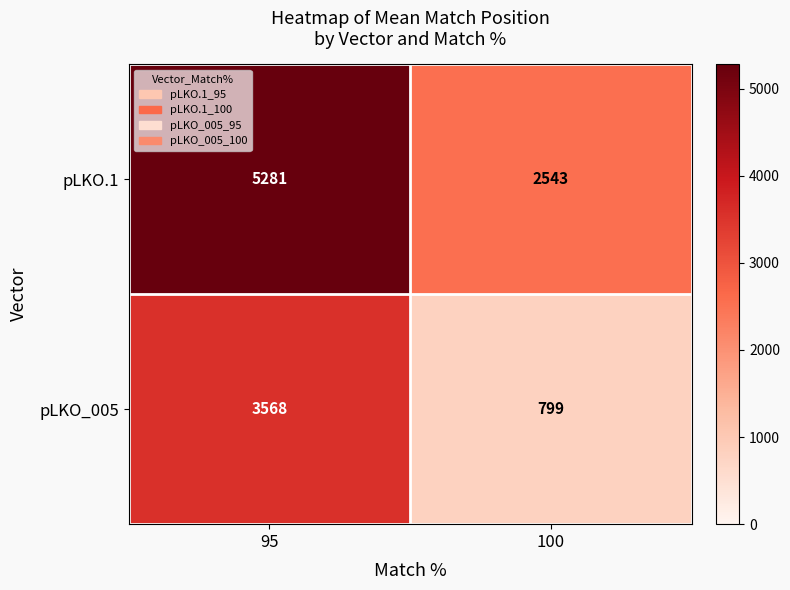

Reading right to left, what are all the values shown in this chart?

pLKO.1: 100=2543	95=5281
pLKO_005: 100=799	95=3568